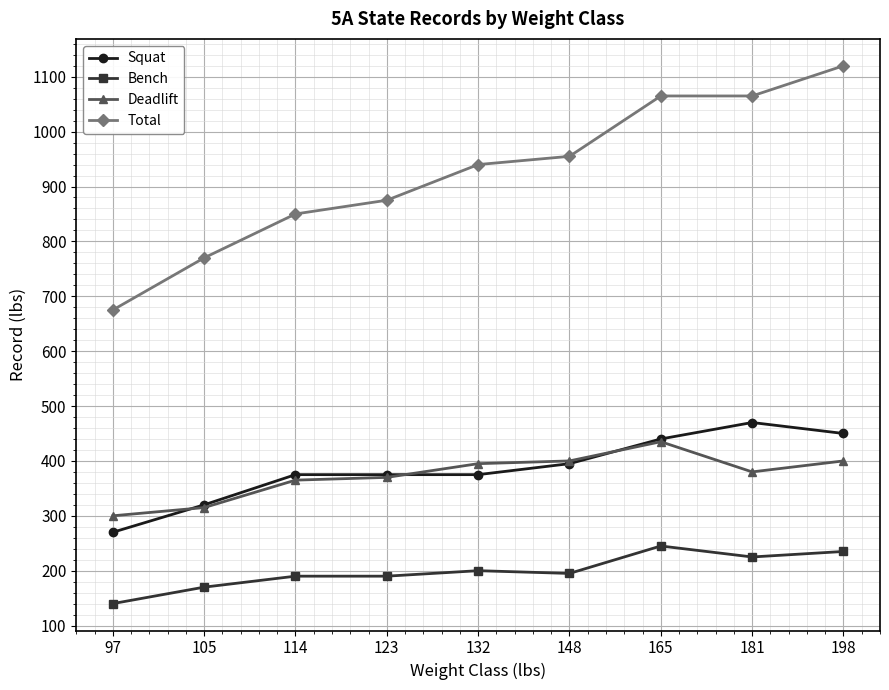

What is the value of the Bench point at the 8th from the left?

225